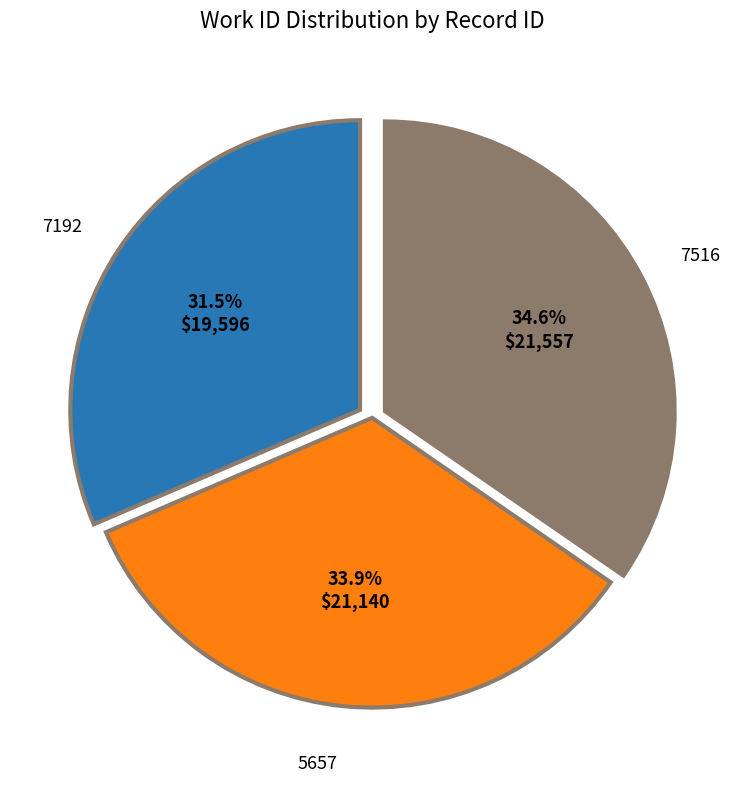

True or false: 7516 accounts for 35% of the total.

True